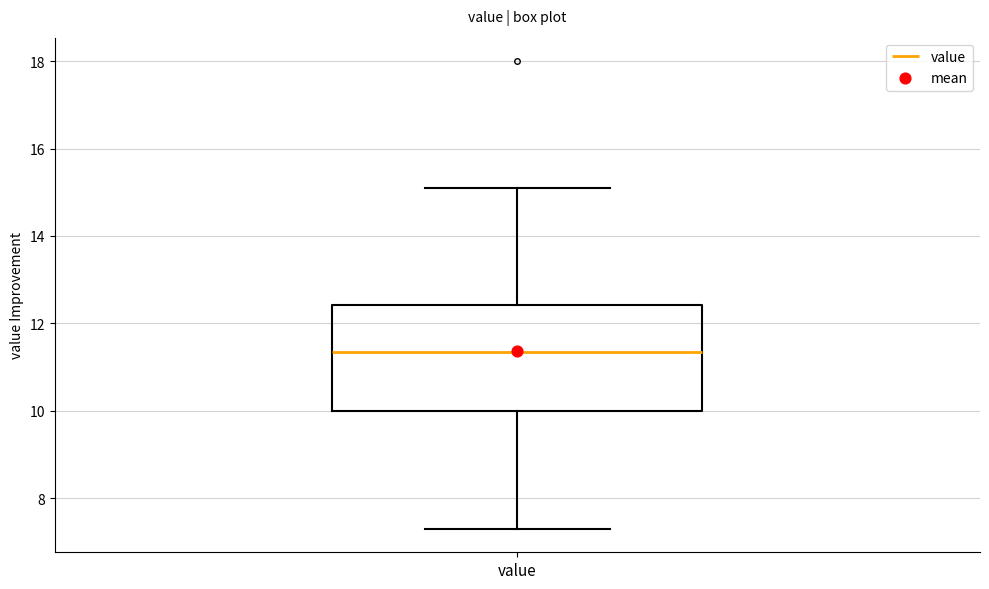

Transcribe this box plot: give where the median line is, the range the box spans, and where the two whiskers end, as read against the y-axis. The values are not printed on the chart, so give them approximately, as read against the axis.

median 11.4, box 10.0 to 12.4, whiskers 7.4 to 15.2